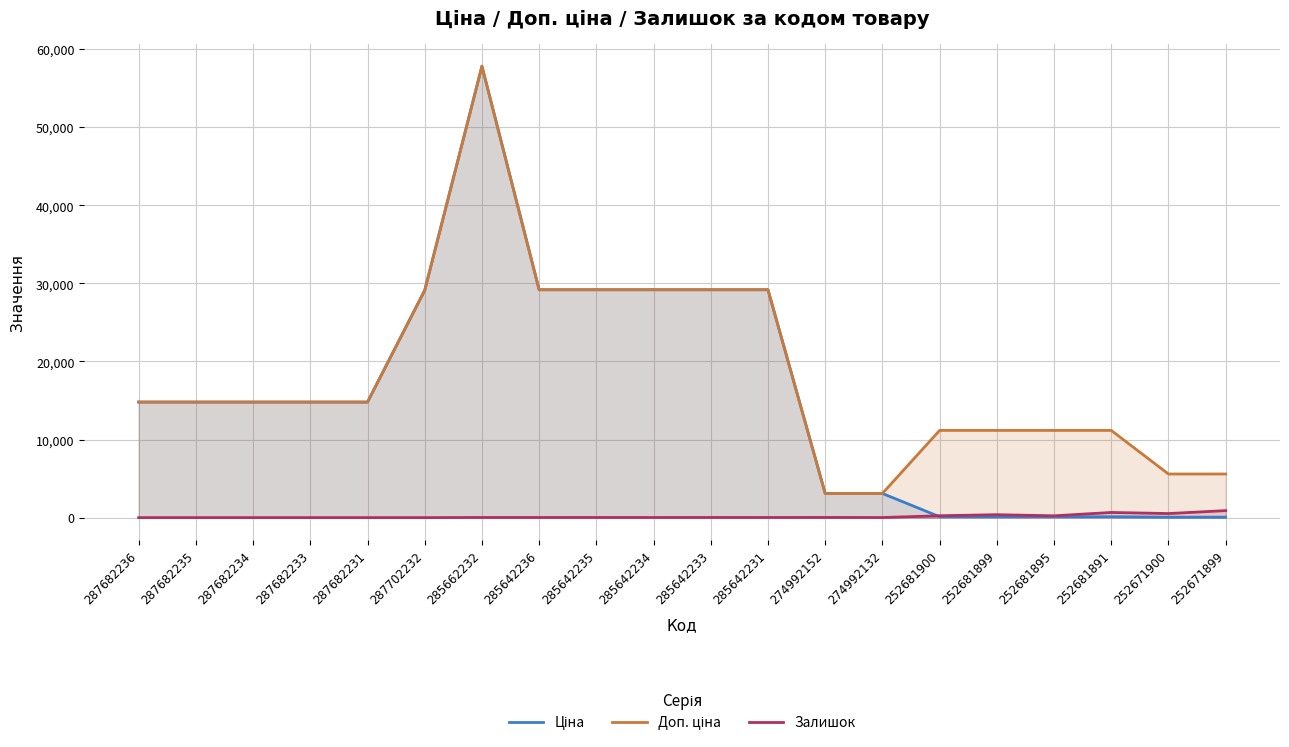

How many values in the Залишок series exceed 16?

9